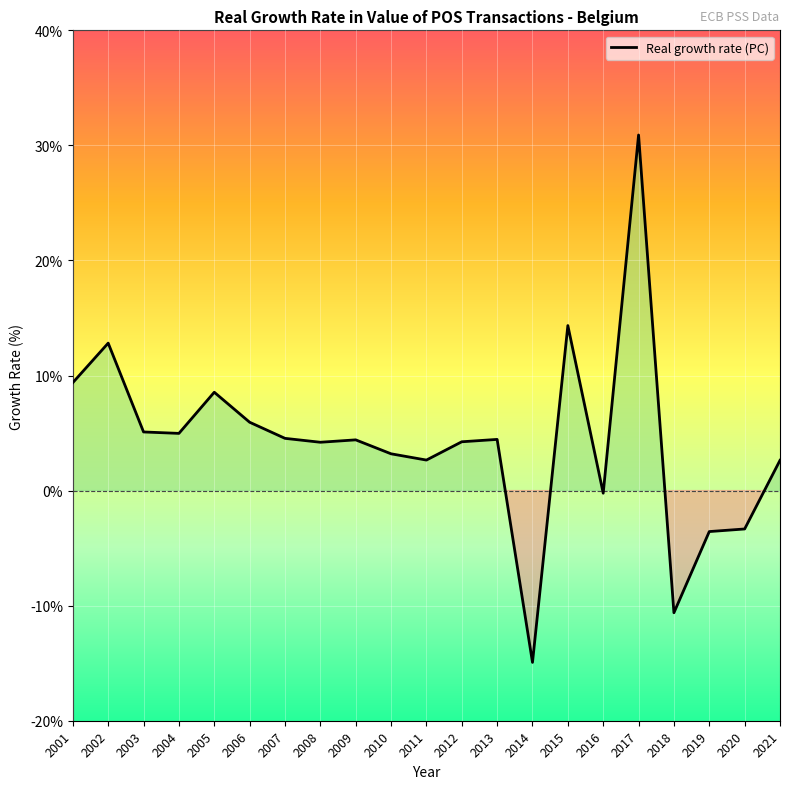

What is the change in value from 2001 to 2014?

-24.3